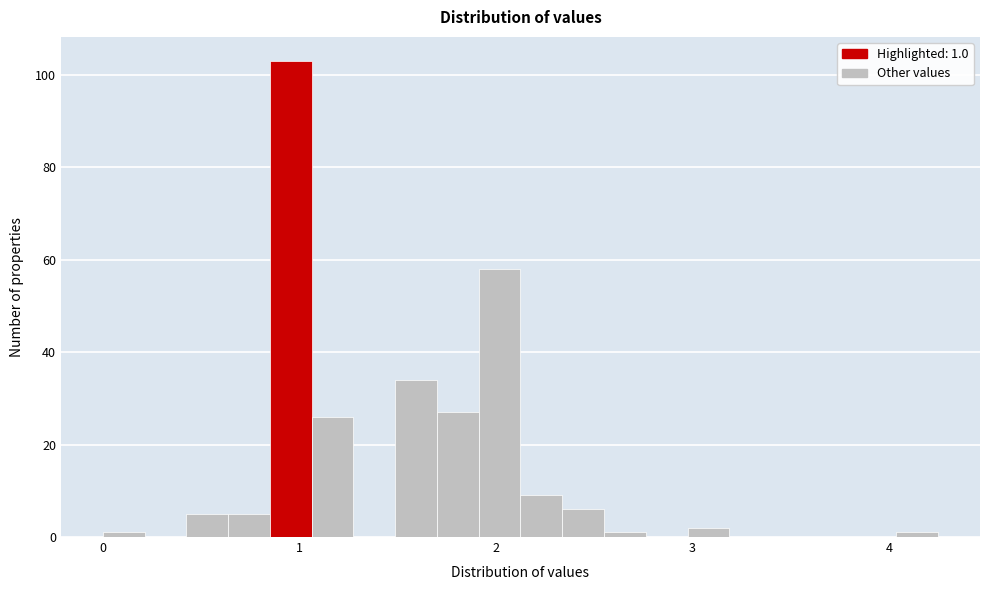

Read against the x-axis, roughly where is the centre of the tallest bar?

1.0